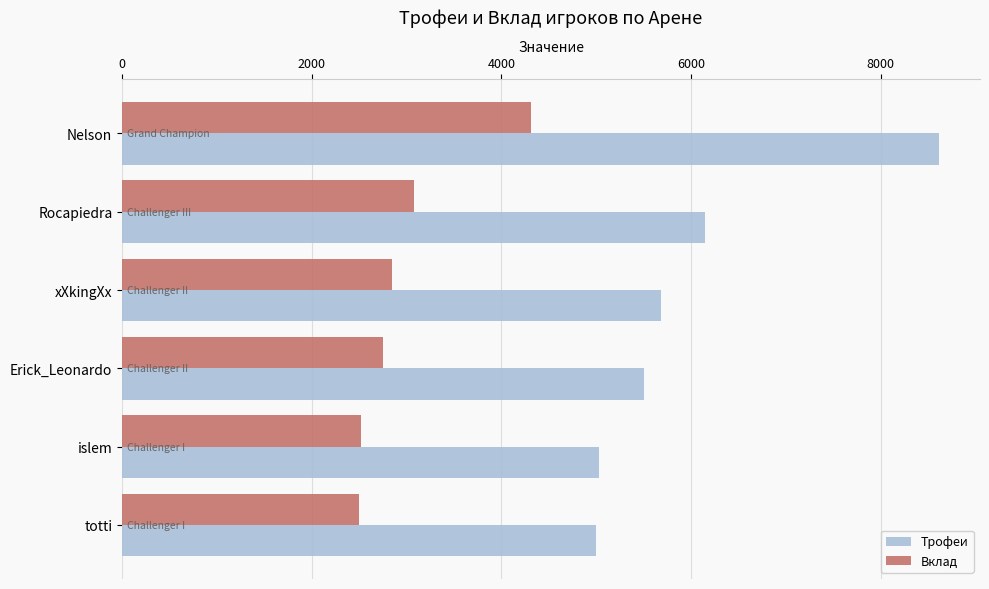

What are all the series names shown in the legend?

Трофеи, Вклад